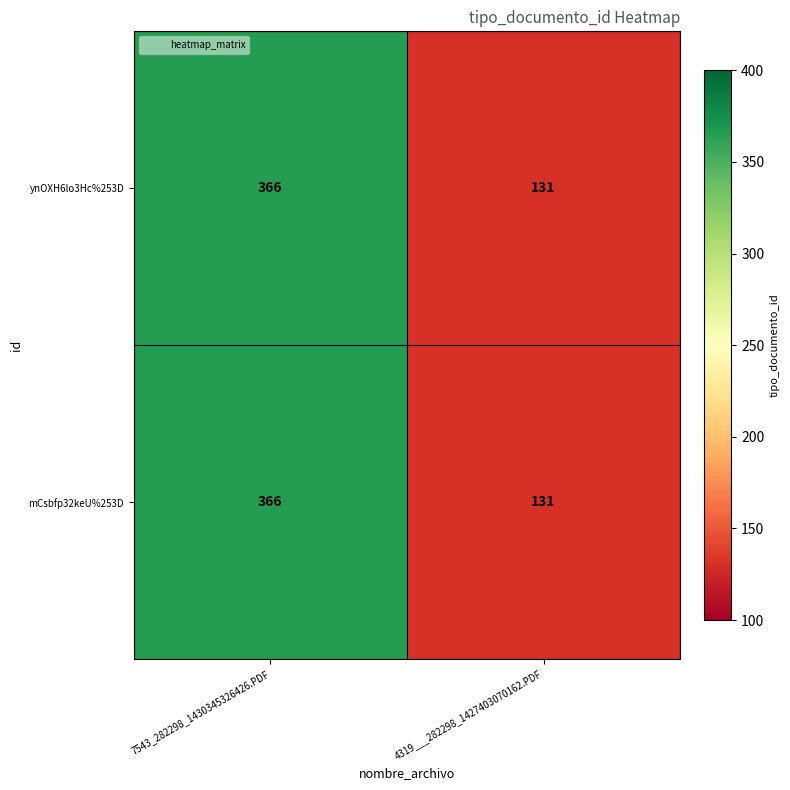

Count the number of categories in the chart.

2